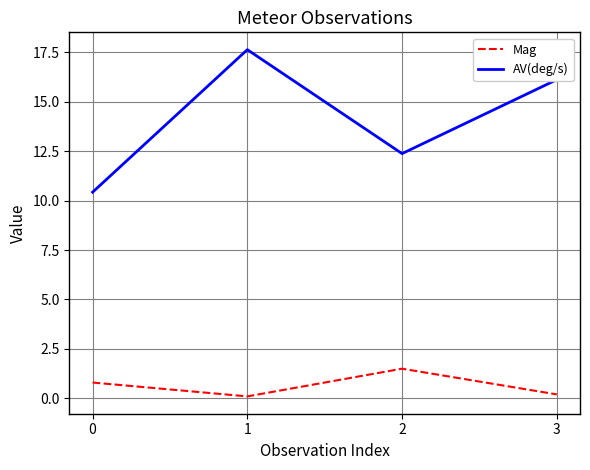

At which category does Mag reach its first local peak?

2